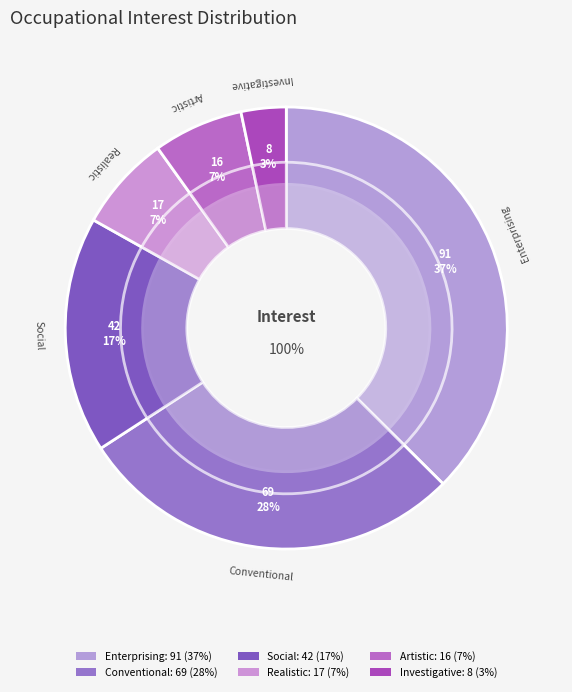

Approximately how many times larger is the value at Enterprising compared to Conventional?

1.3